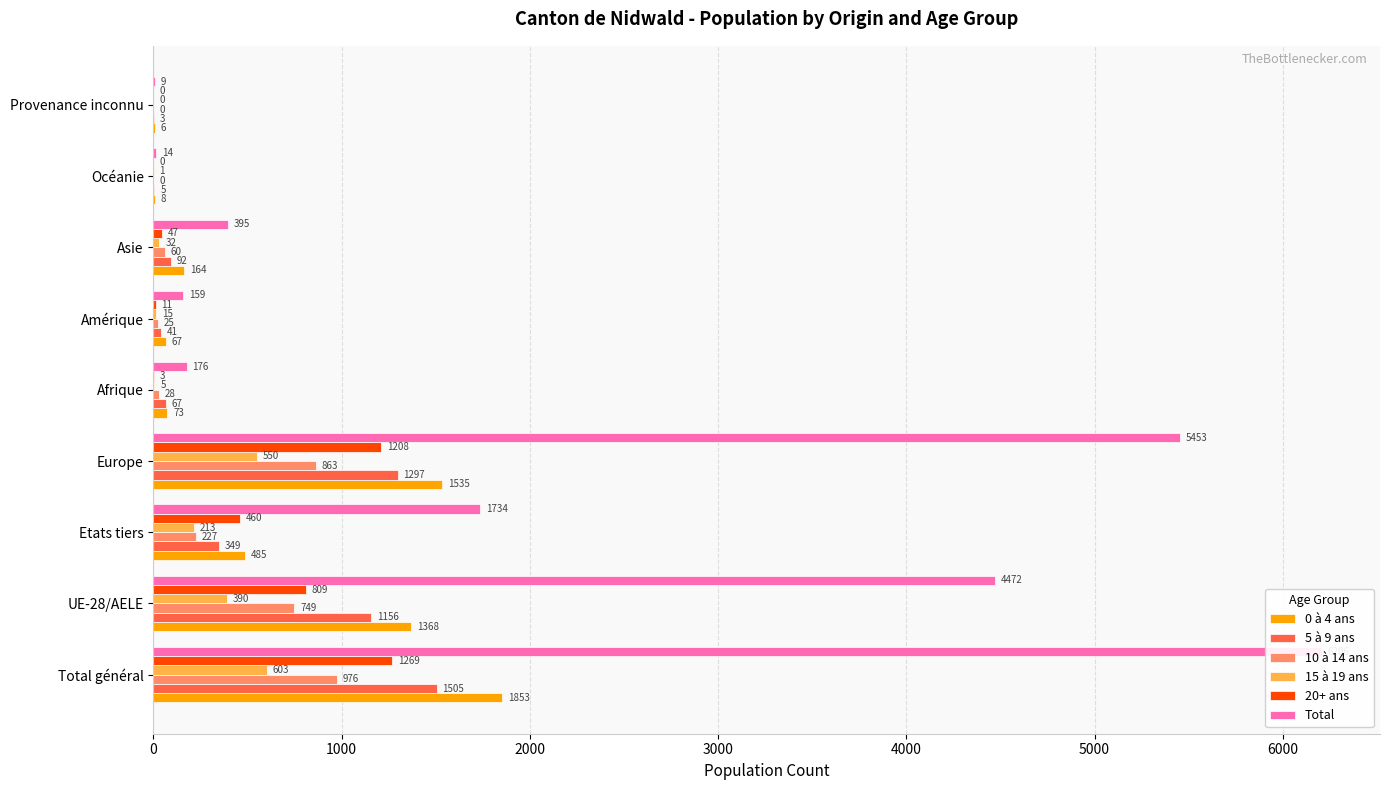

How many groups of bars are there?

9